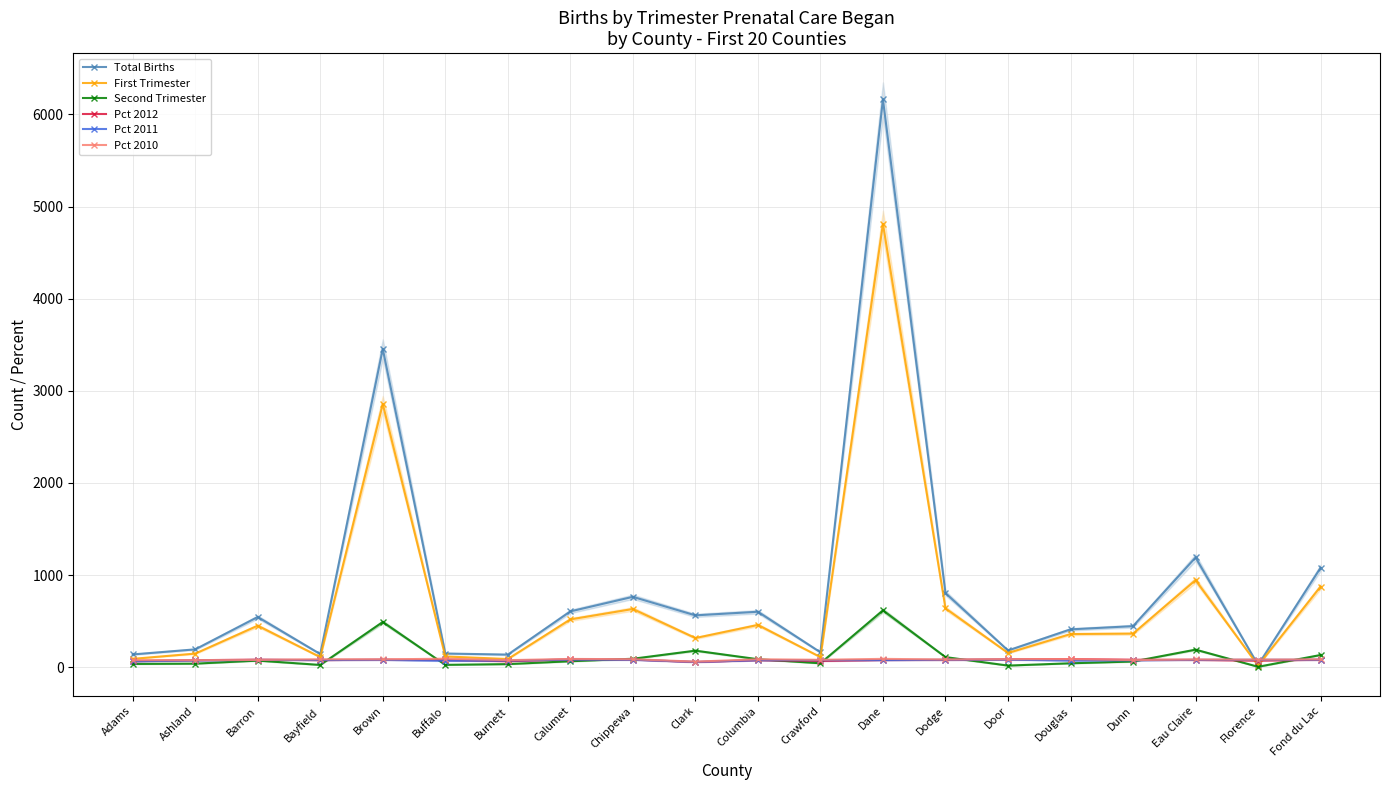

What position from the right is Bayfield?

17